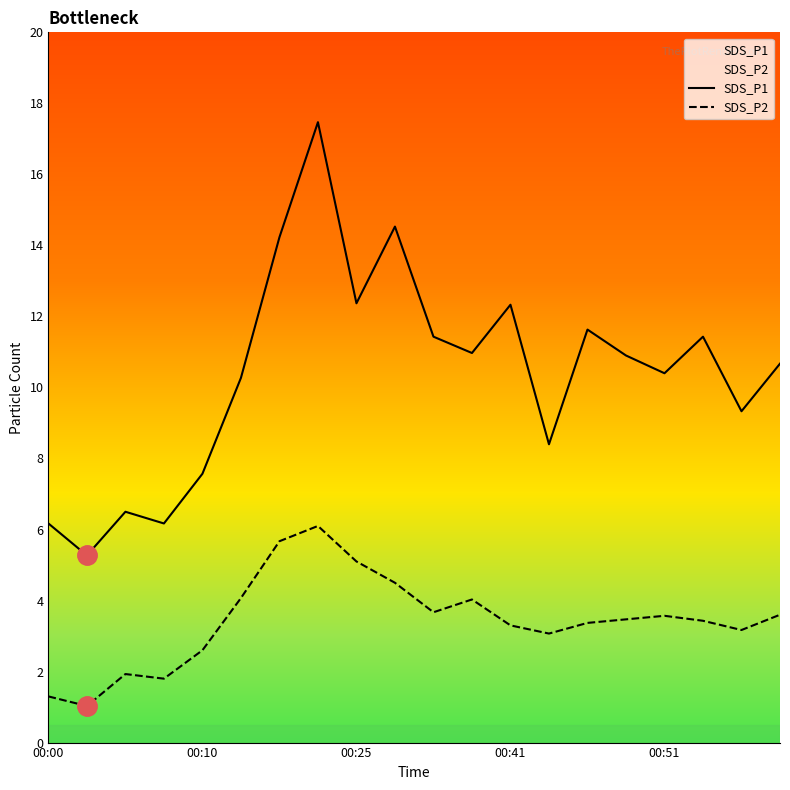

How many data points does each series have?

20